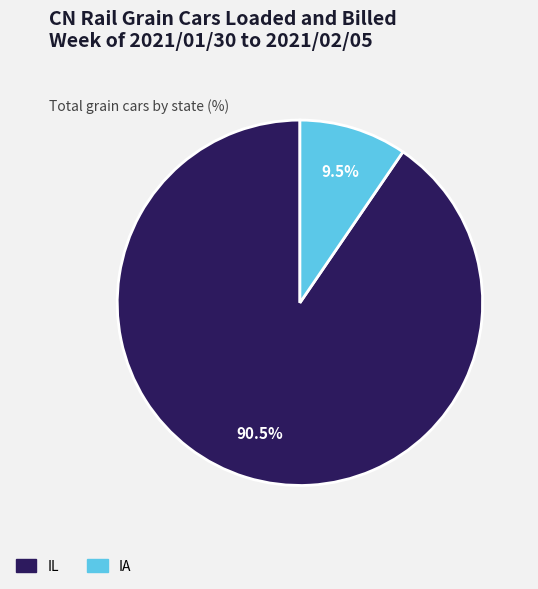

Rank the categories by value from lowest to highest.

IA, IL